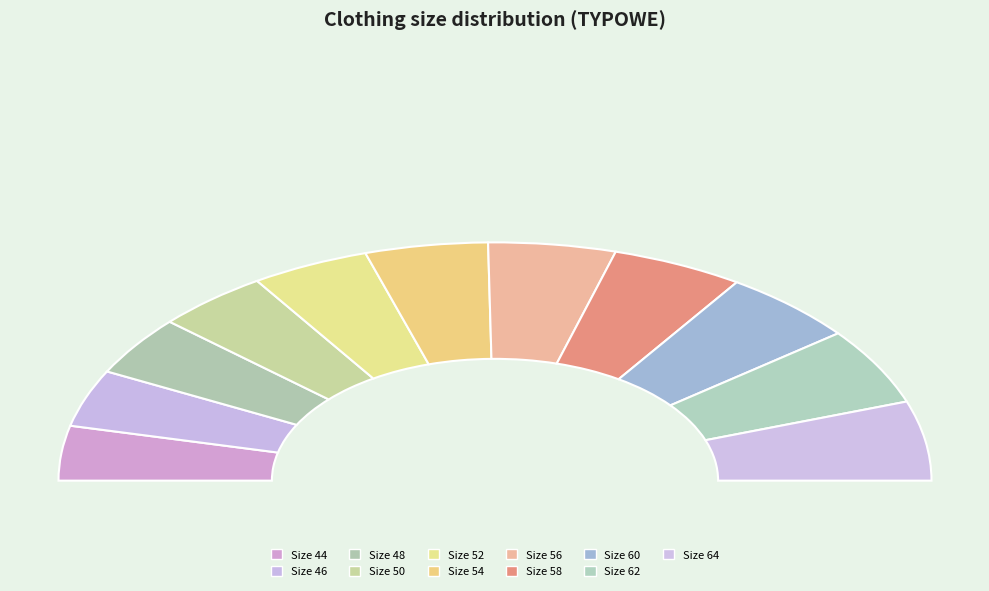

What portion of the pie excludes 60?

89.9%